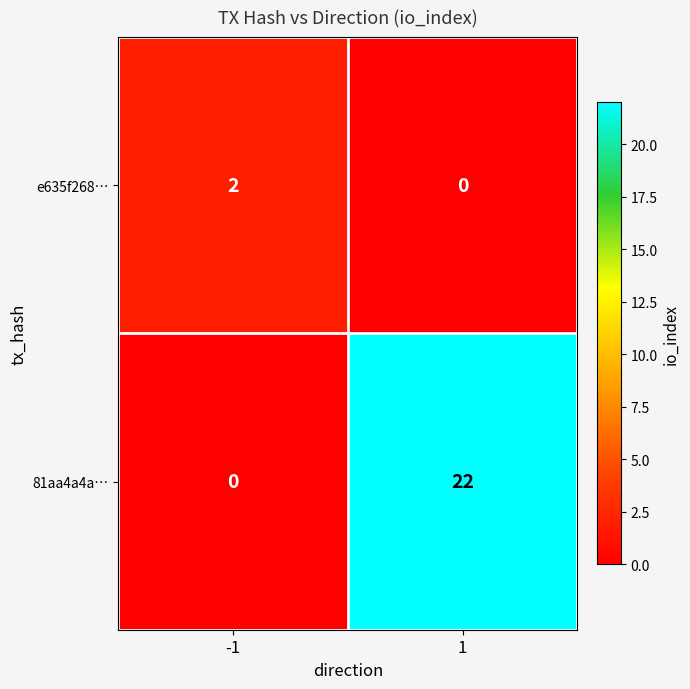

At which category is the sum across all series the highest?

1